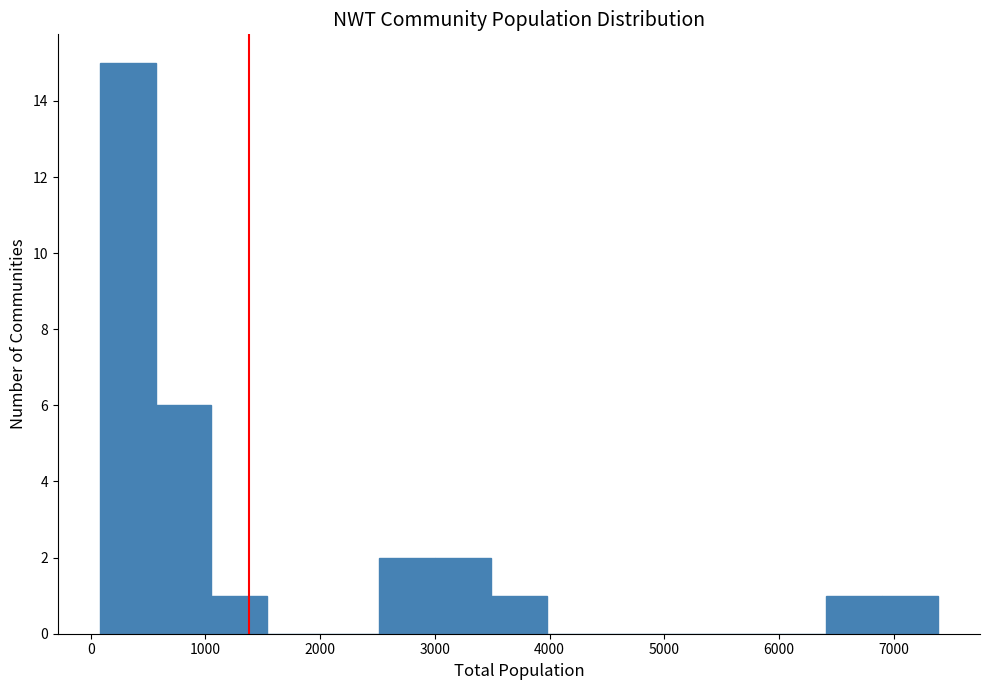

Reading left to right, list every bar in this chart as the range it spans on the x-axis followed by its height. Neither the bar edges nor the heights are printed on the chart, so give them approximately, as read against the axes.

100 to 600: 15
600 to 1100: 6
1100 to 1500: 1
1500 to 2000: 0
2000 to 2500: 0
2500 to 3000: 2
3000 to 3500: 2
3500 to 4000: 1
4000 to 4500: 0
4500 to 4900: 0
4900 to 5400: 0
5400 to 5900: 0
5900 to 6400: 0
6400 to 6900: 1
6900 to 7400: 1